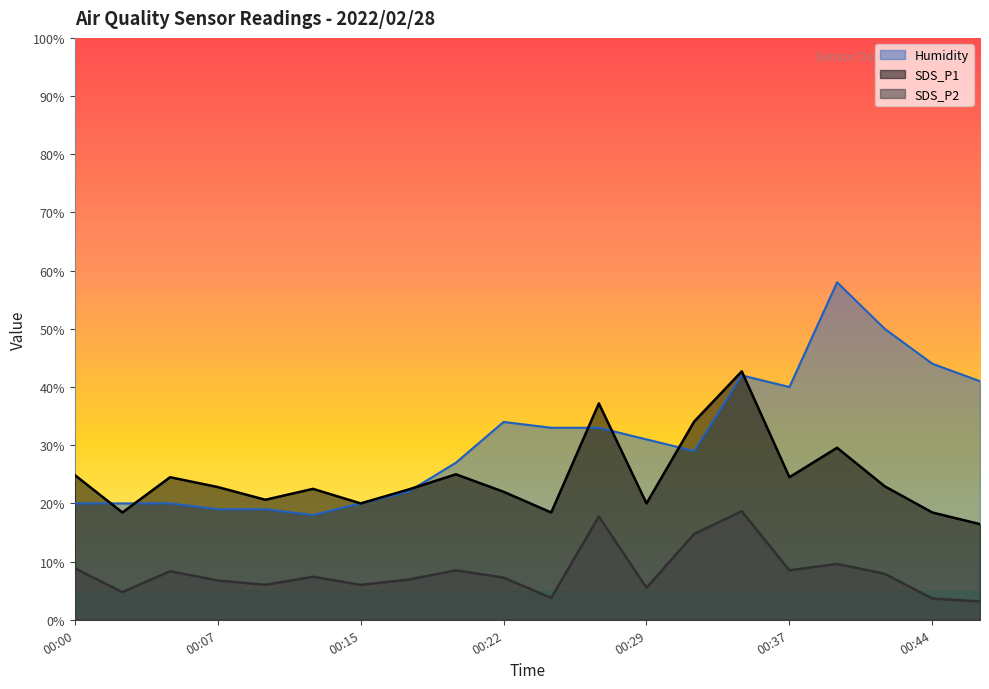

How many values in the Humidity series exceed 30?

10